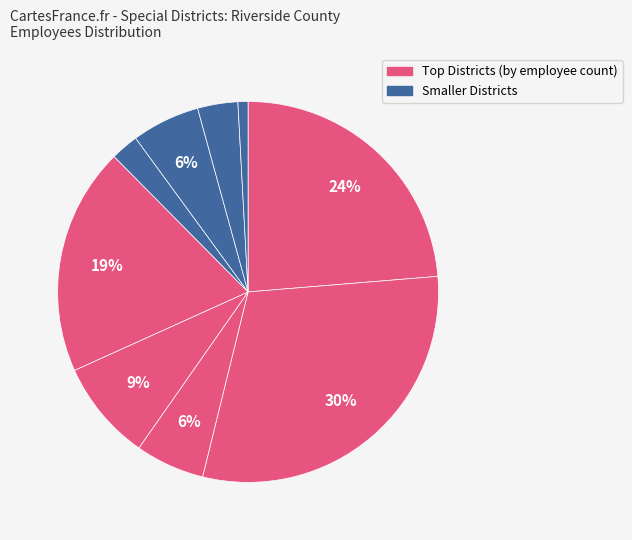

How many segments does this pie chart have?

9